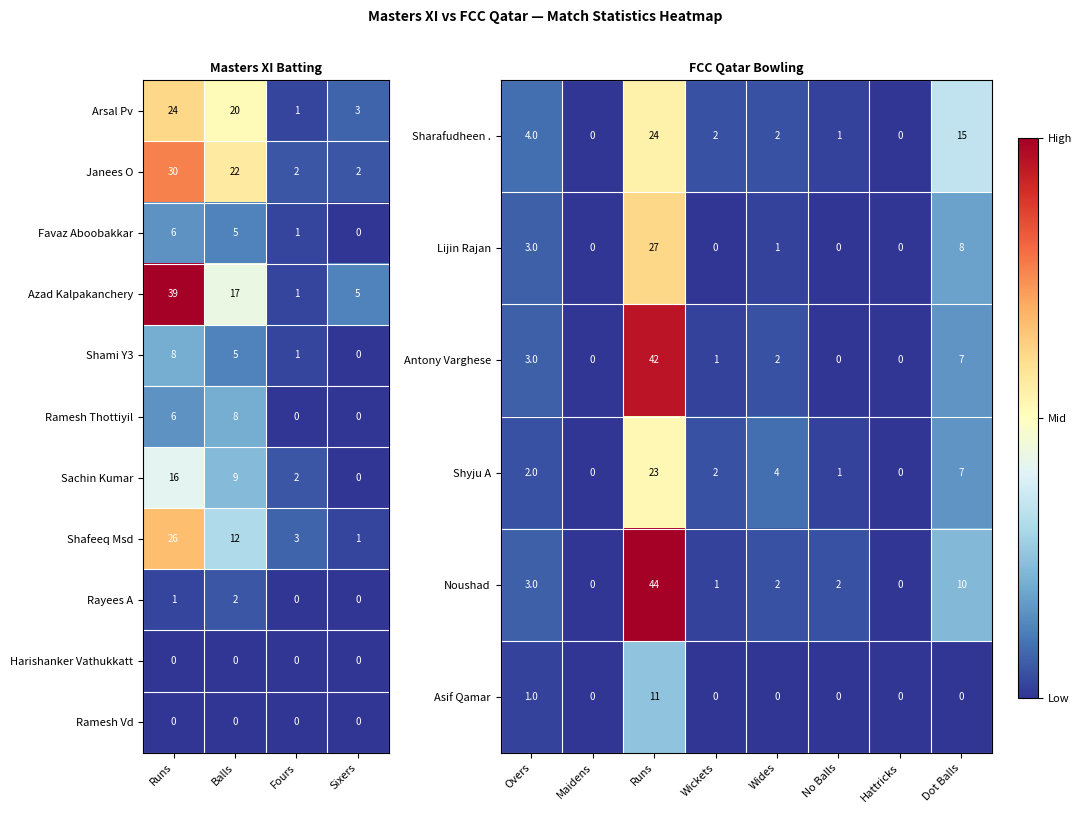

How many Ramesh Thottiyil values are between 0 and 8?

4